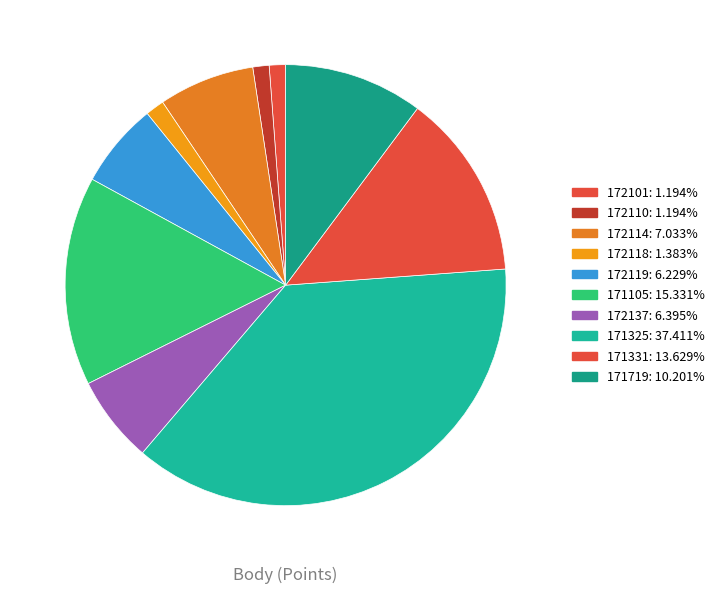

Is it true that 172101 is 1% of the pie?

True